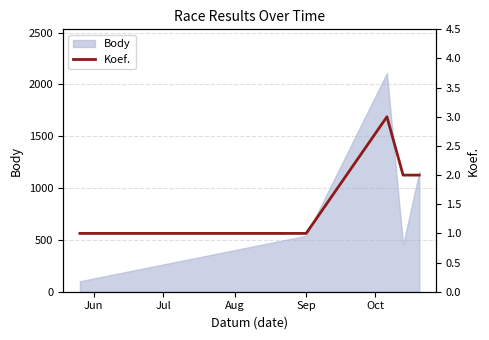

How many data points are less than 2?

2